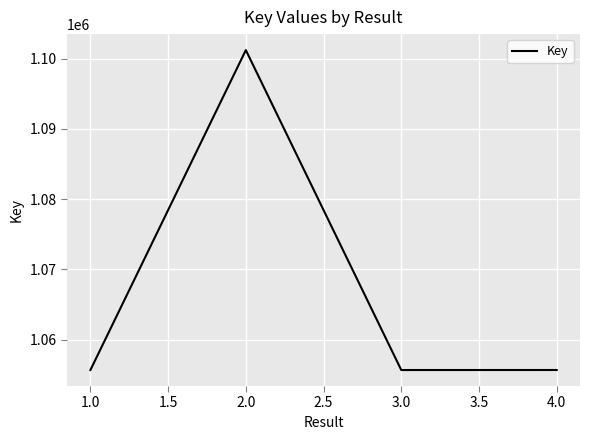

What is the ratio of the value at 4.0 to the value at 2.0?

1.0